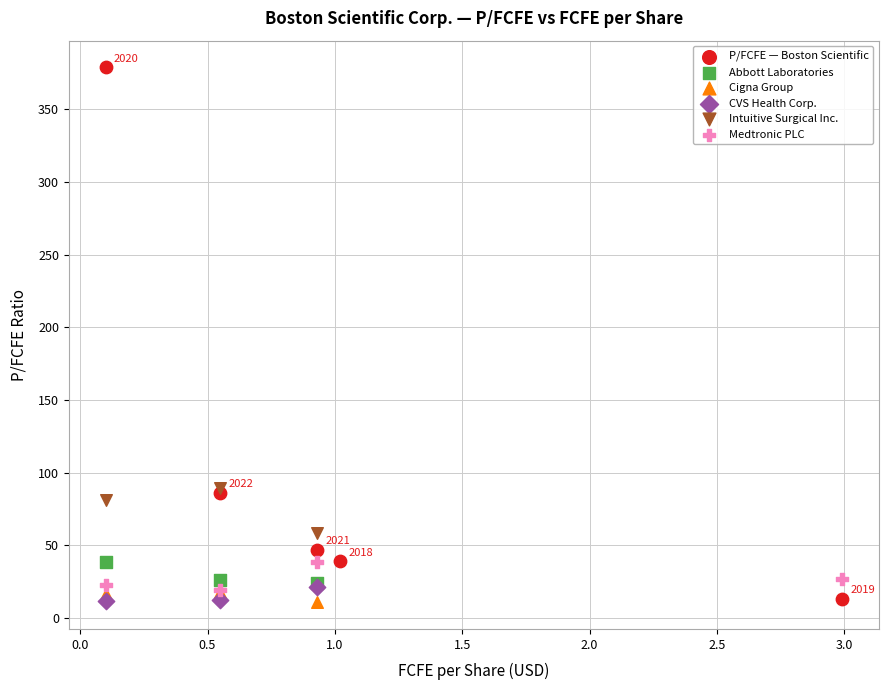

Which series contains the highest Y value?

P/FCFE — Boston Scientific